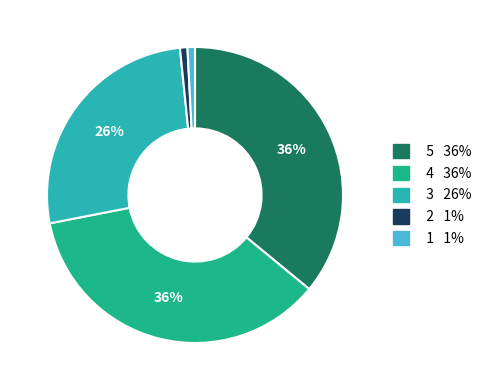

To the nearest percent, what is the average slice percentage?

20%